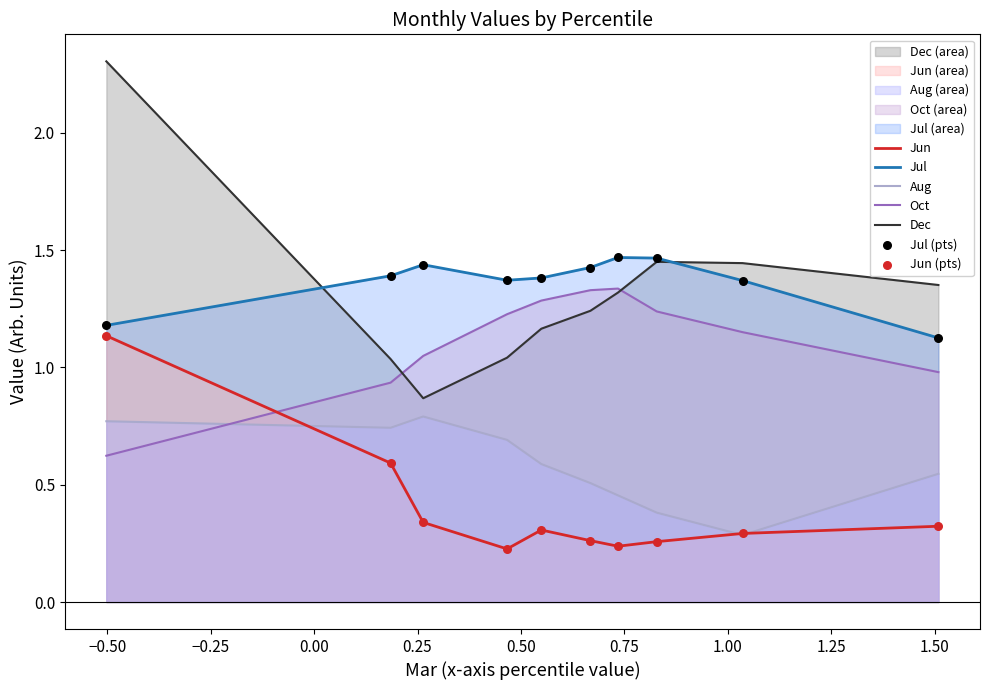

What are all the series names shown in the legend?

Jun, Jul, Aug, Oct, Dec